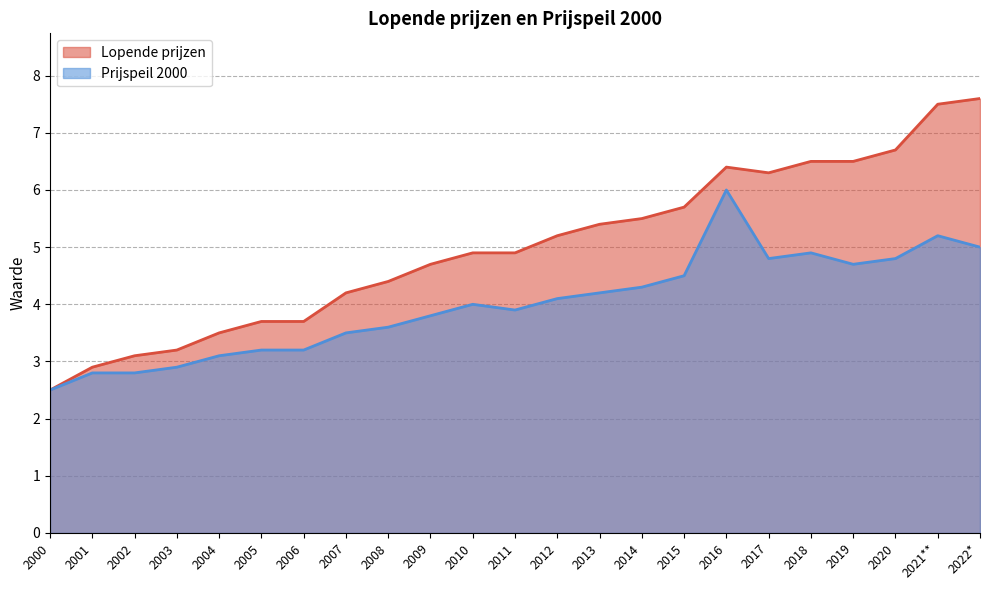

What is the smallest value displayed?

2.5